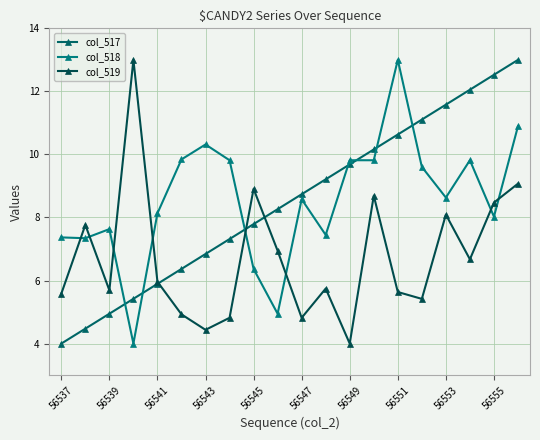

Reading left to right, what are all the values shown in this chart?

col_517: 4.0	4.5	4.9	5.4	5.9	6.4	6.8	7.3	7.8	8.3	8.7	9.2	9.7	10.2	10.6	11.1	11.6	12.1	12.5	13.0
col_518: 7.4	7.3	7.6	4.0	8.1	9.8	10.3	9.8	6.4	4.9	8.6	7.4	9.8	9.8	13.0	9.6	8.6	9.8	8.0	10.9
col_519: 5.6	7.8	5.7	13.0	6.0	4.9	4.4	4.8	8.9	6.9	4.8	5.7	4.0	8.7	5.6	5.4	8.1	6.7	8.5	9.1